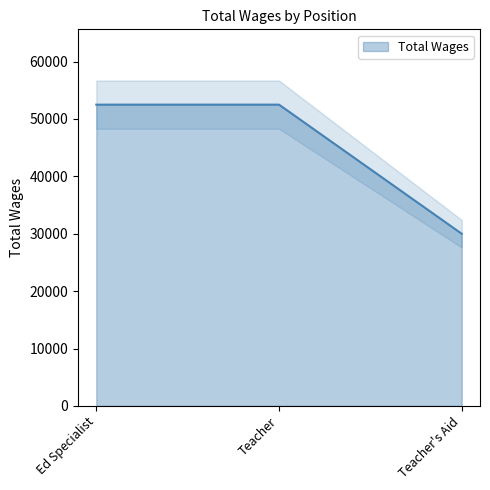

The chart shows a value of 52500 at Ed Specialist. True or false?

True